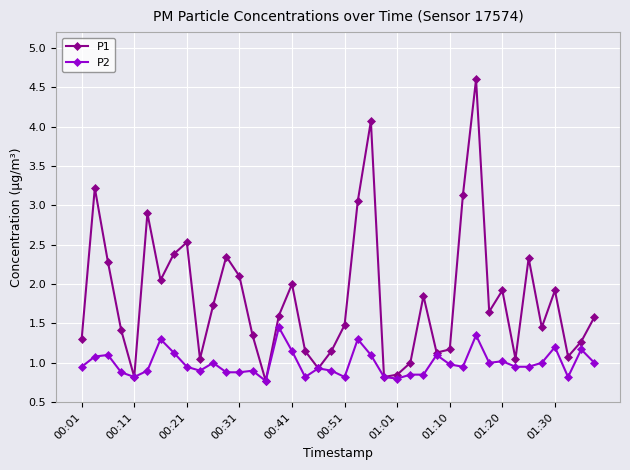

What is the maximum value for P1?

4.6